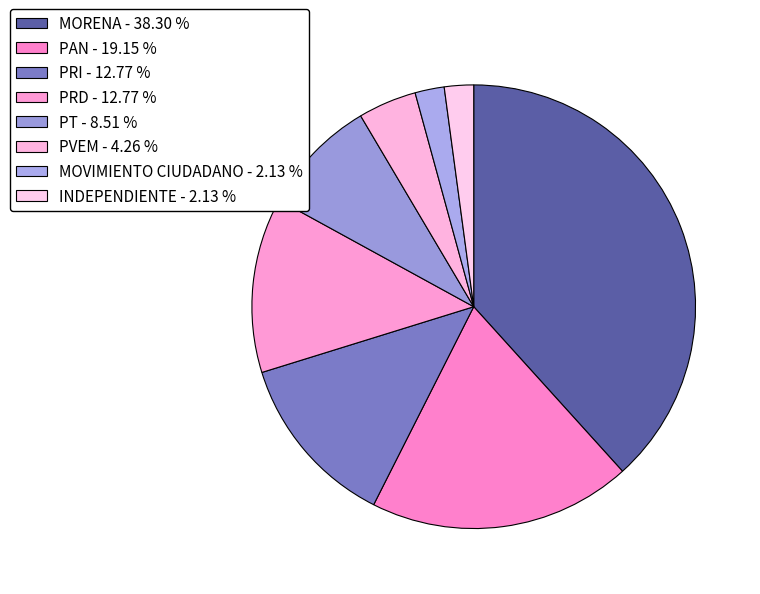

Combined, what portion of the pie is MORENA and PT?

46.8%